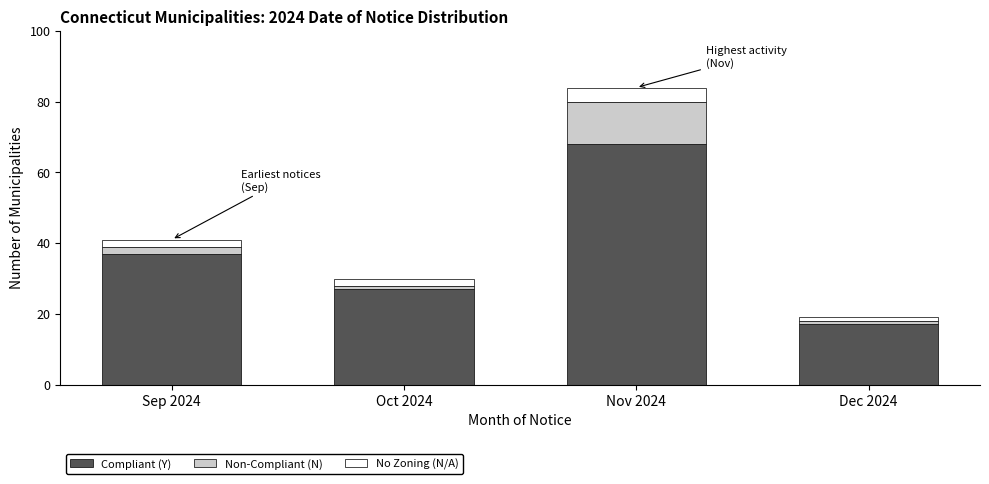

Reading left to right, list the values for the Compliant (Y) series.

37	27	68	17